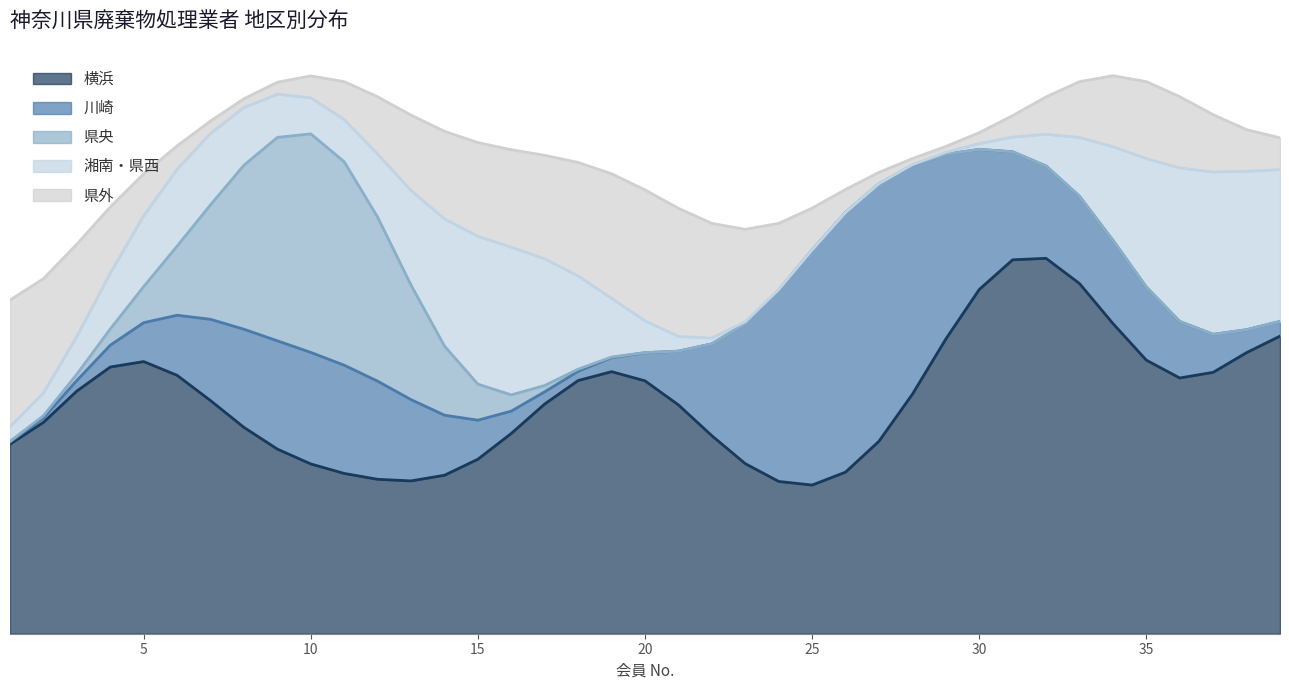

True or false: 湘南・県西 has more than 2 interior local peaks.

False